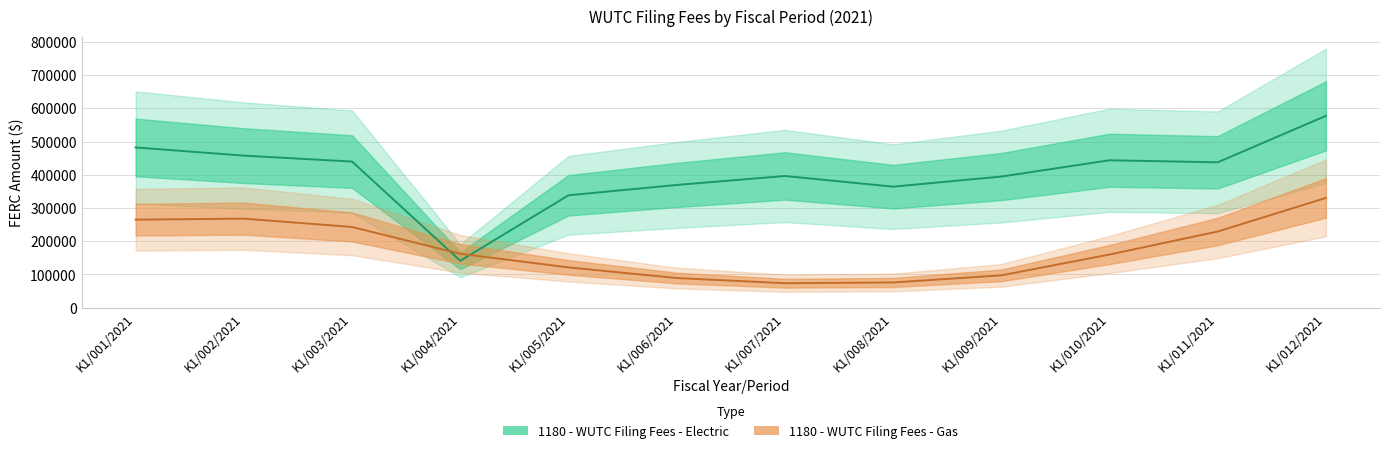

Between which two adjacent categories do 1180 - WUTC Filing Fees - Electric and 1180 - WUTC Filing Fees - Gas first intersect?

K1/003/2021 and K1/004/2021